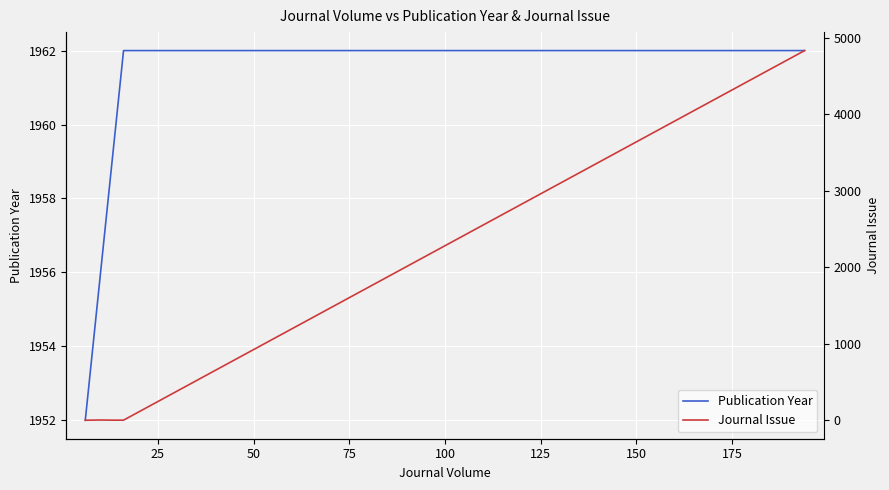

True or false: Publication Year has more than 1 points higher than both neighbors.

False